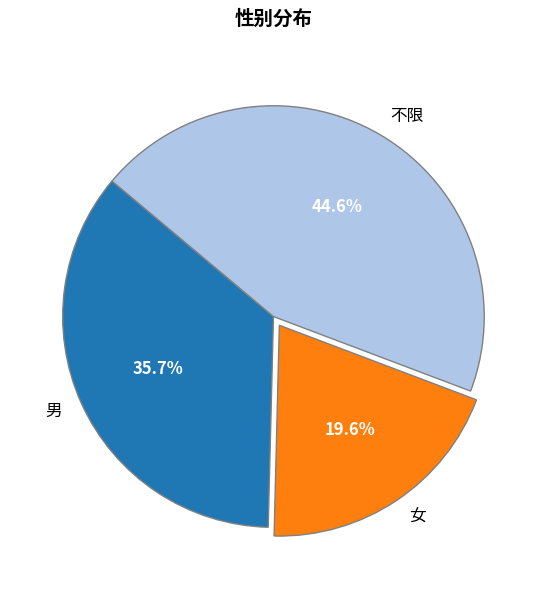

Does 不限 account for over 50% of the chart?

No